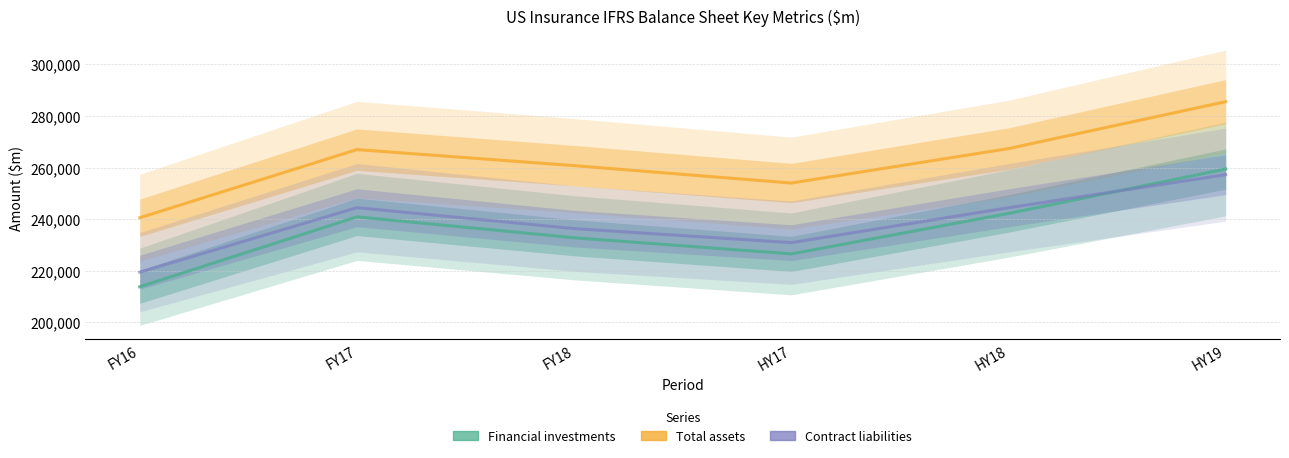

Where is Total assets nearest to the value 263066?

FY18